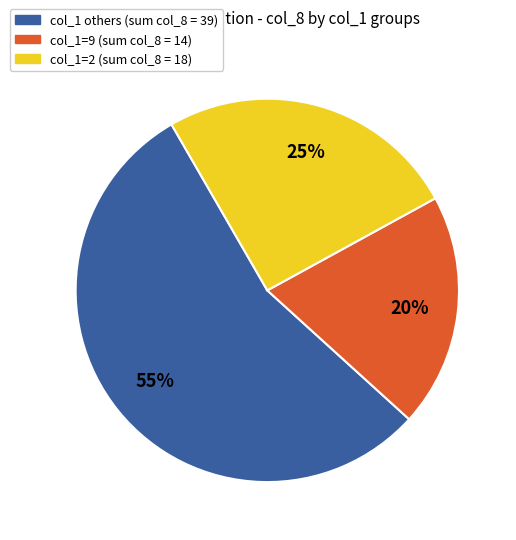

Which category has the smallest portion of the pie?

col_1=9 (sum col_8 = 14)